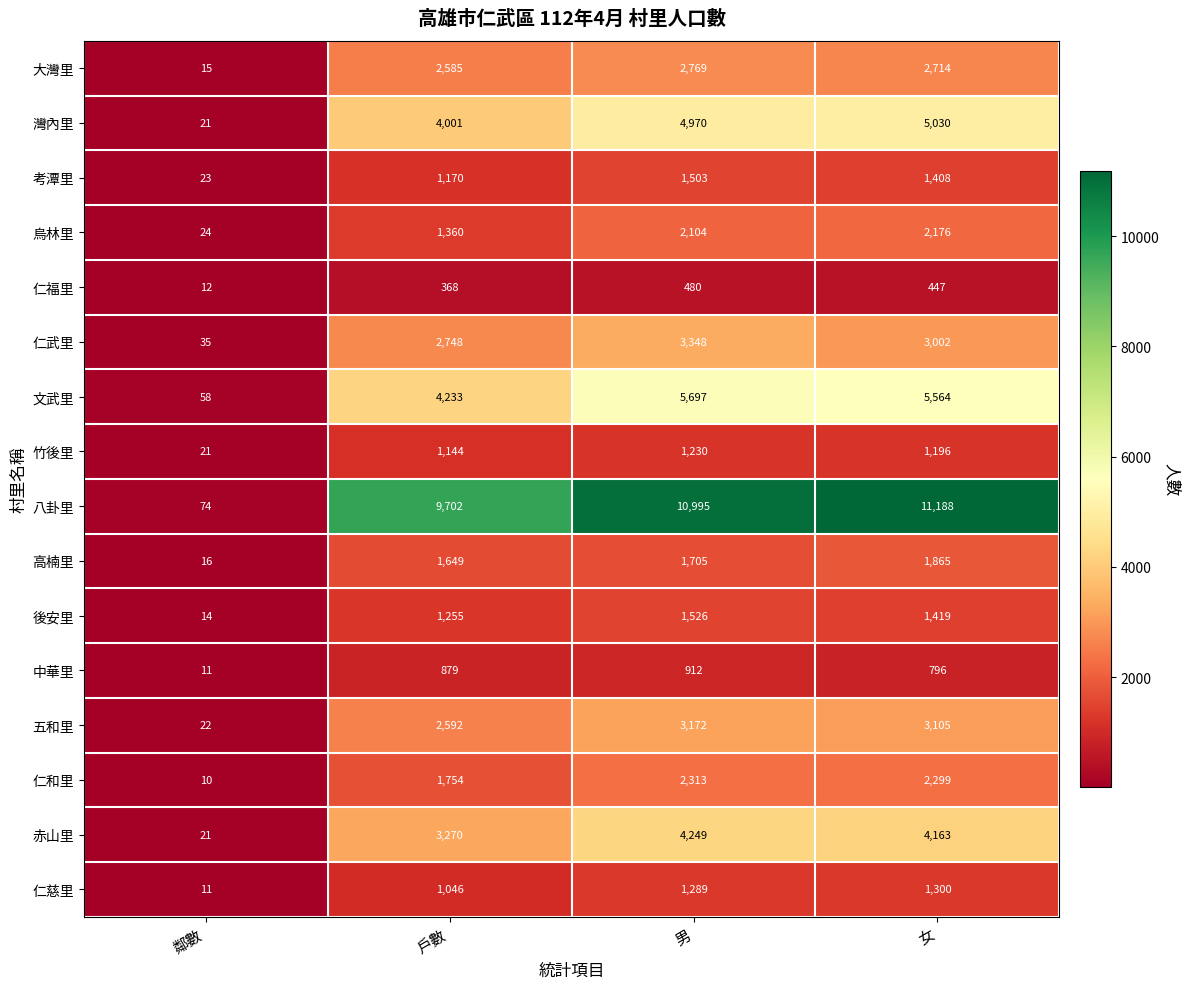

Where is 赤山里 nearest to the value 2135?

戶數